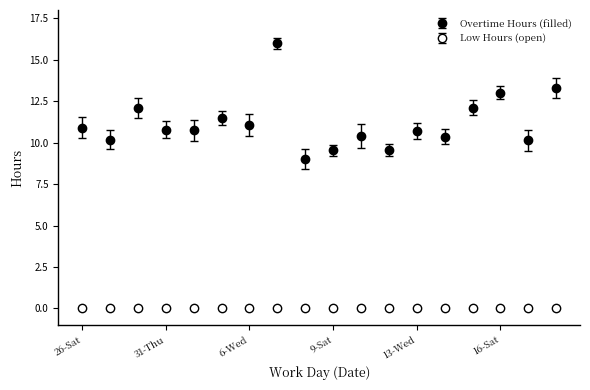

List the labels in order of Low Hours (open) value, smallest first.

26-Sat, 28-Mon, 29-Tue, 2-Sat, 5-Tue, 6-Wed, 7-Thu, 8-Fri, 9-Sat, 11-Mon, 12-Tue, 13-Wed, 14-Thu, 15-Fri, 16-Sat, 18-Mon, 19-Tue, 31-Thu